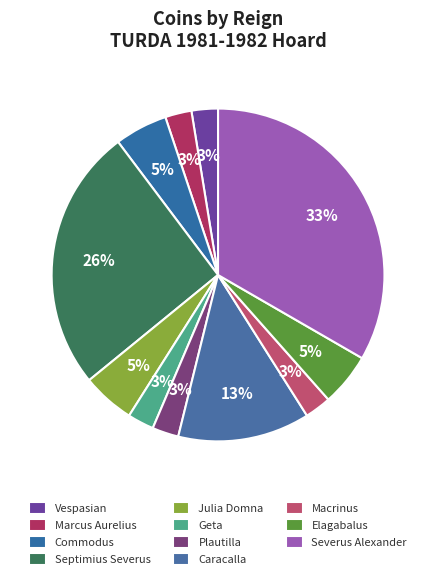

How many segments does this pie chart have?

11